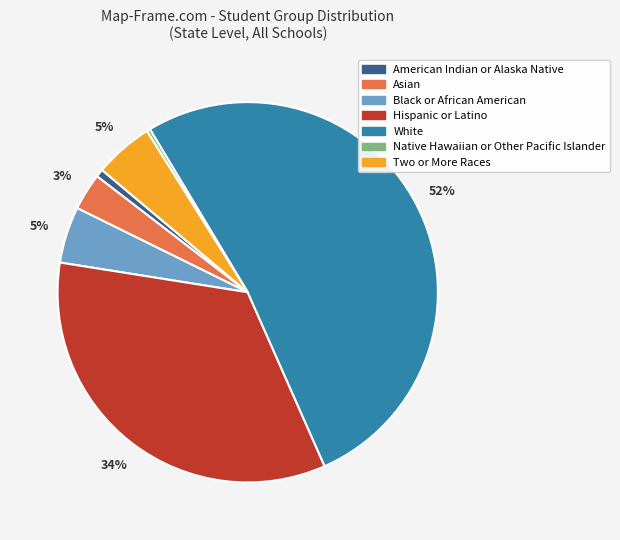

Do White and Black or African American together represent more than half of the pie?

Yes